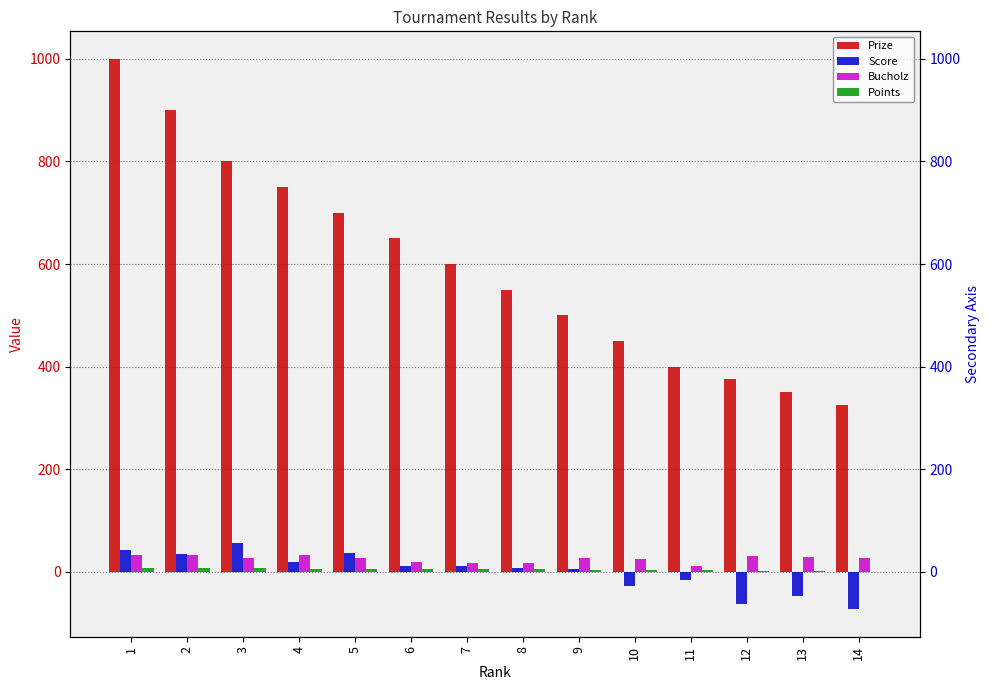

True or false: Score has a value of 11 at 5.

False